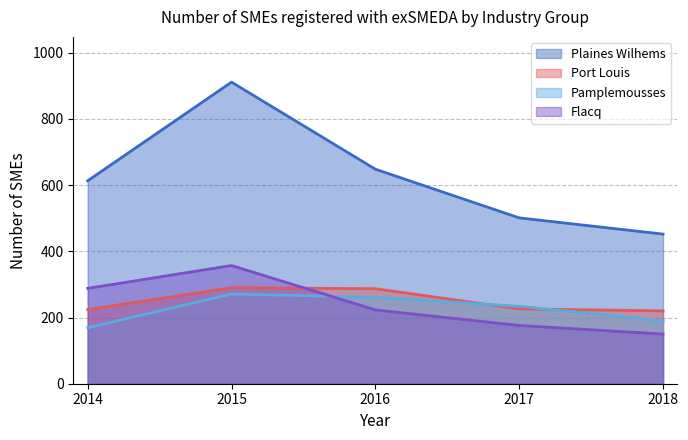

At which label is Pamplemousses closest to 220?

2017